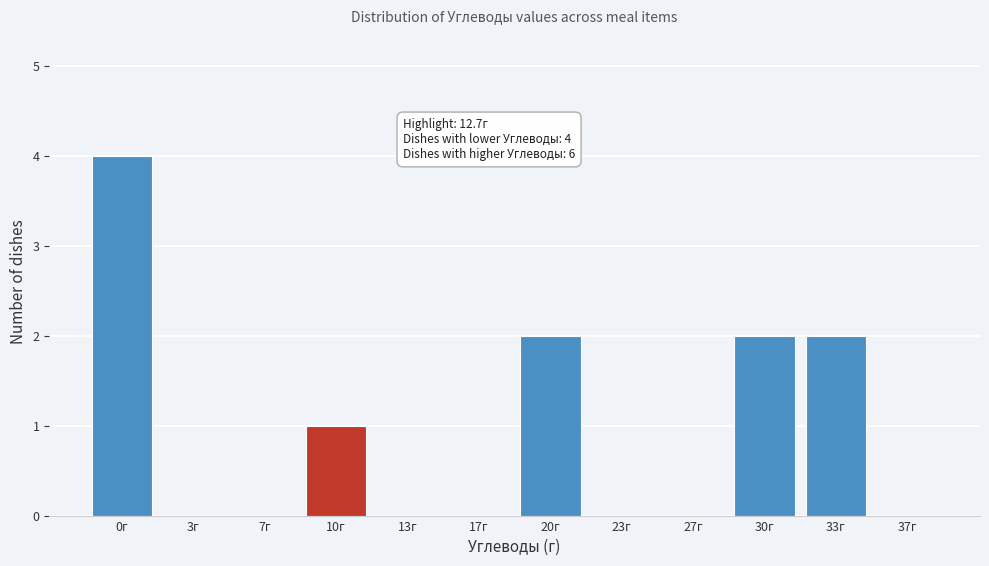

Reading left to right, extract all data points from this chart.

0г=4	3г=0	7г=0	10г=1	13г=0	17г=0	20г=2	23г=0	27г=0	30г=2	33г=2	37г=0